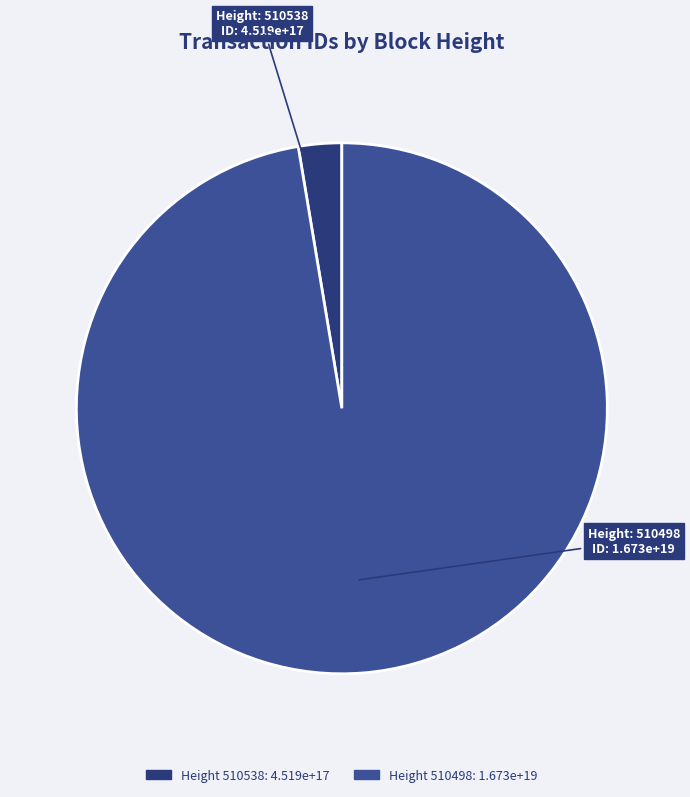

Is there any slice that represents more than half of the pie?

Yes